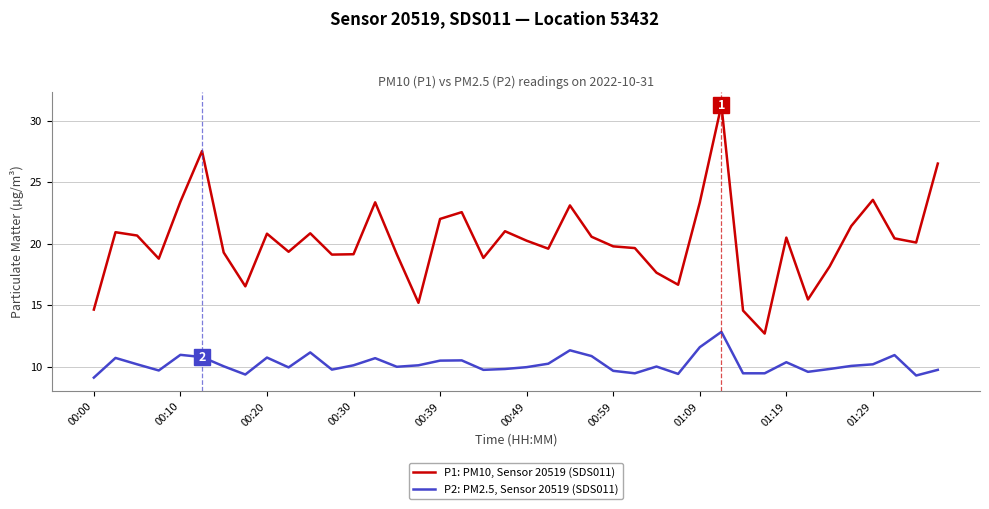

True or false: P2: PM2.5, Sensor 20519 (SDS011) and P1: PM10, Sensor 20519 (SDS011) intersect in this chart.

False